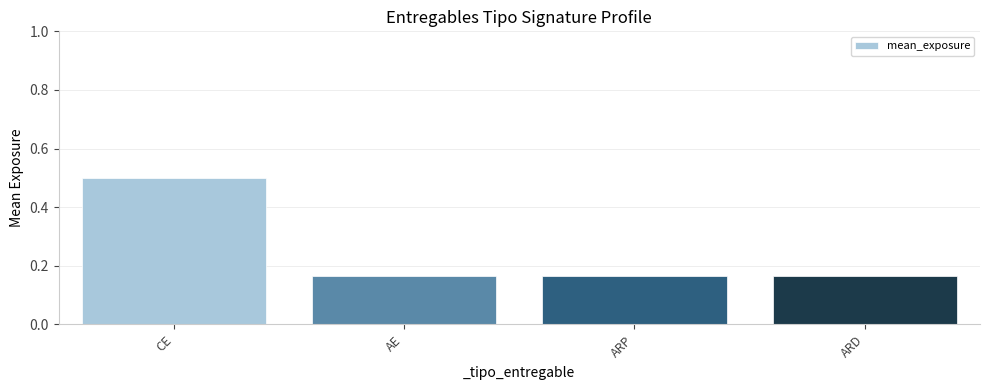

True or false: the data shows 0.1 at ARP.

False